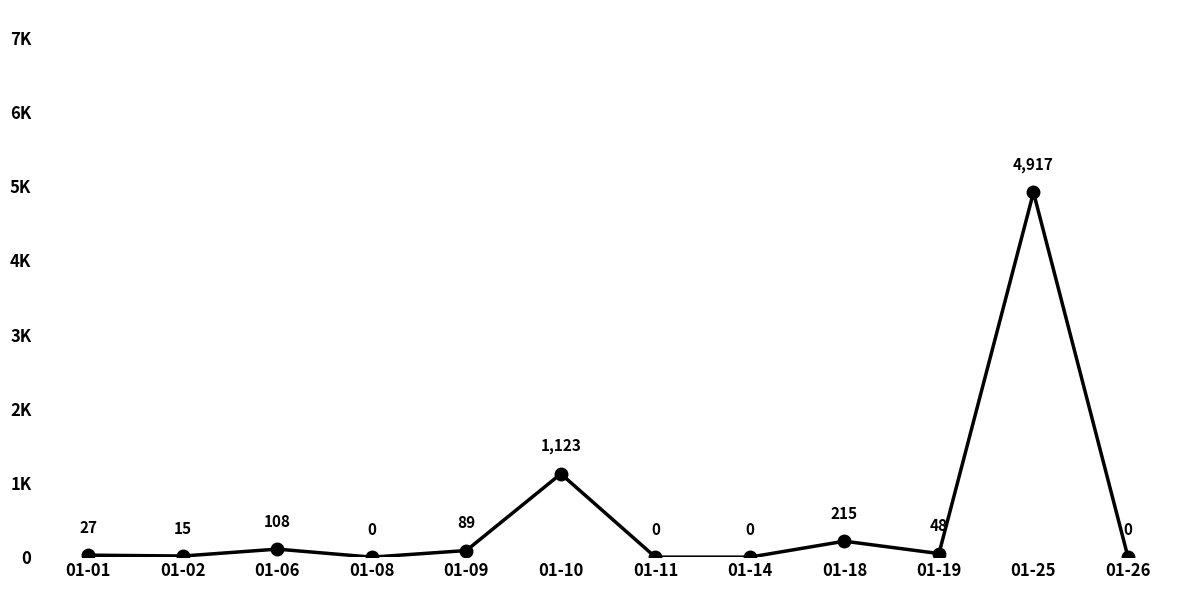

Rank the categories by value from highest to lowest.

01-25, 01-10, 01-18, 01-06, 01-09, 01-19, 01-01, 01-02, 01-08, 01-11, 01-14, 01-26